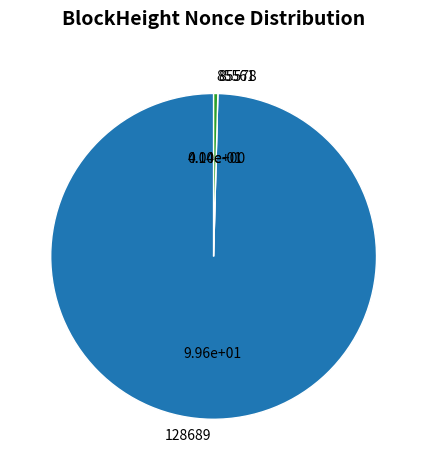

Which slice is the largest?

128689